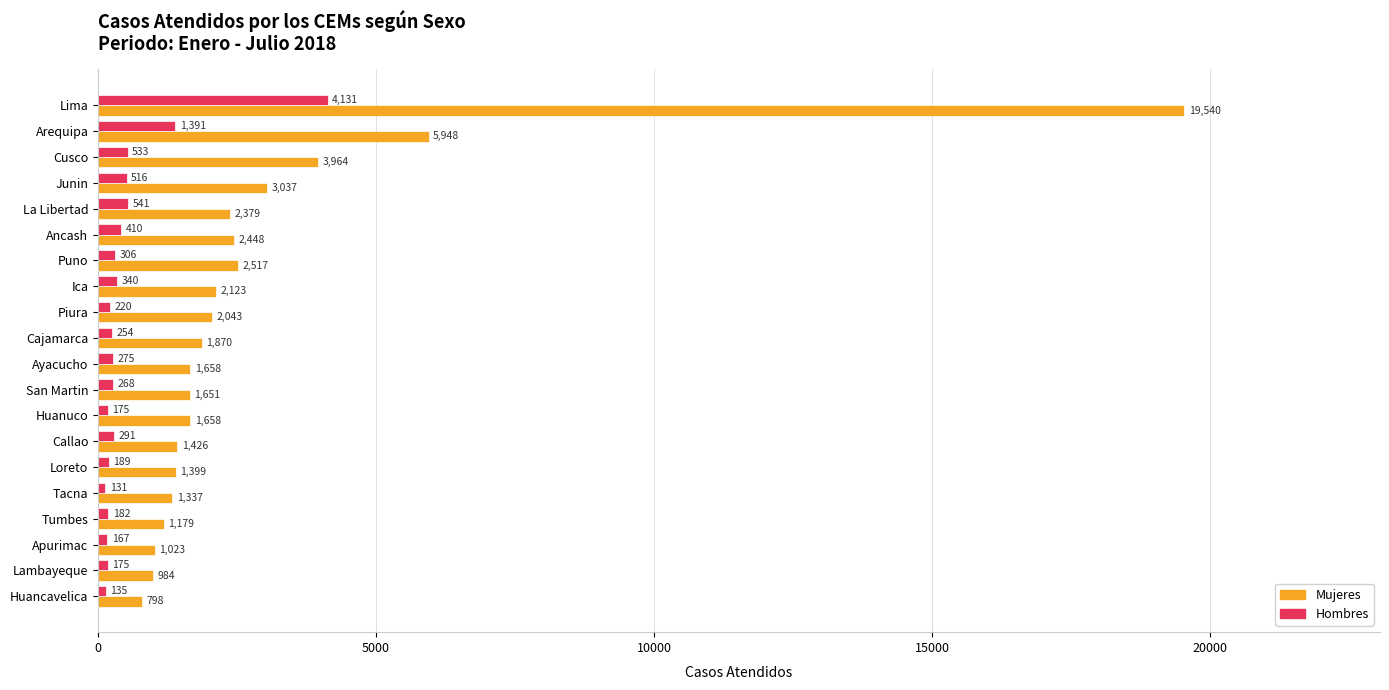

Which series has the largest range (max minus min)?

Mujeres